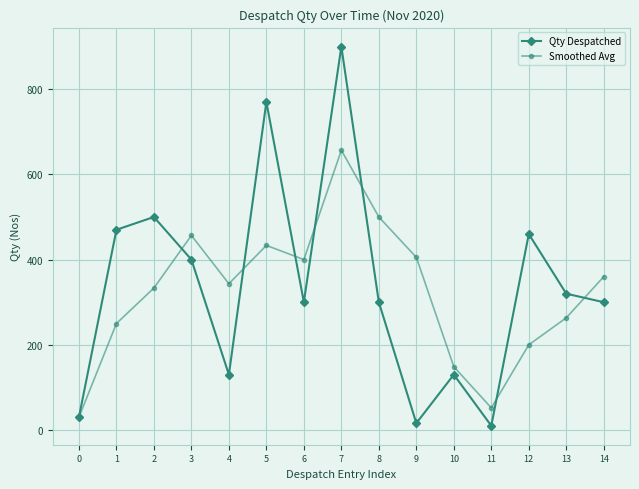

Which series has the largest range (max minus min)?

Qty Despatched